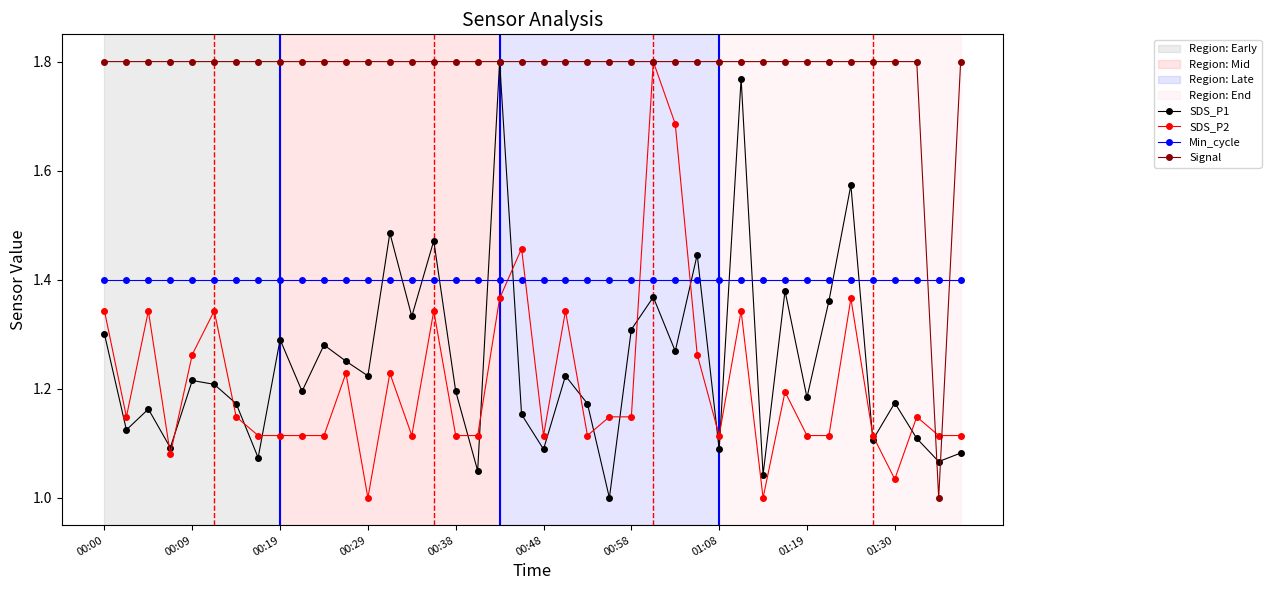

Is this an area chart (filled region under the line)?

No